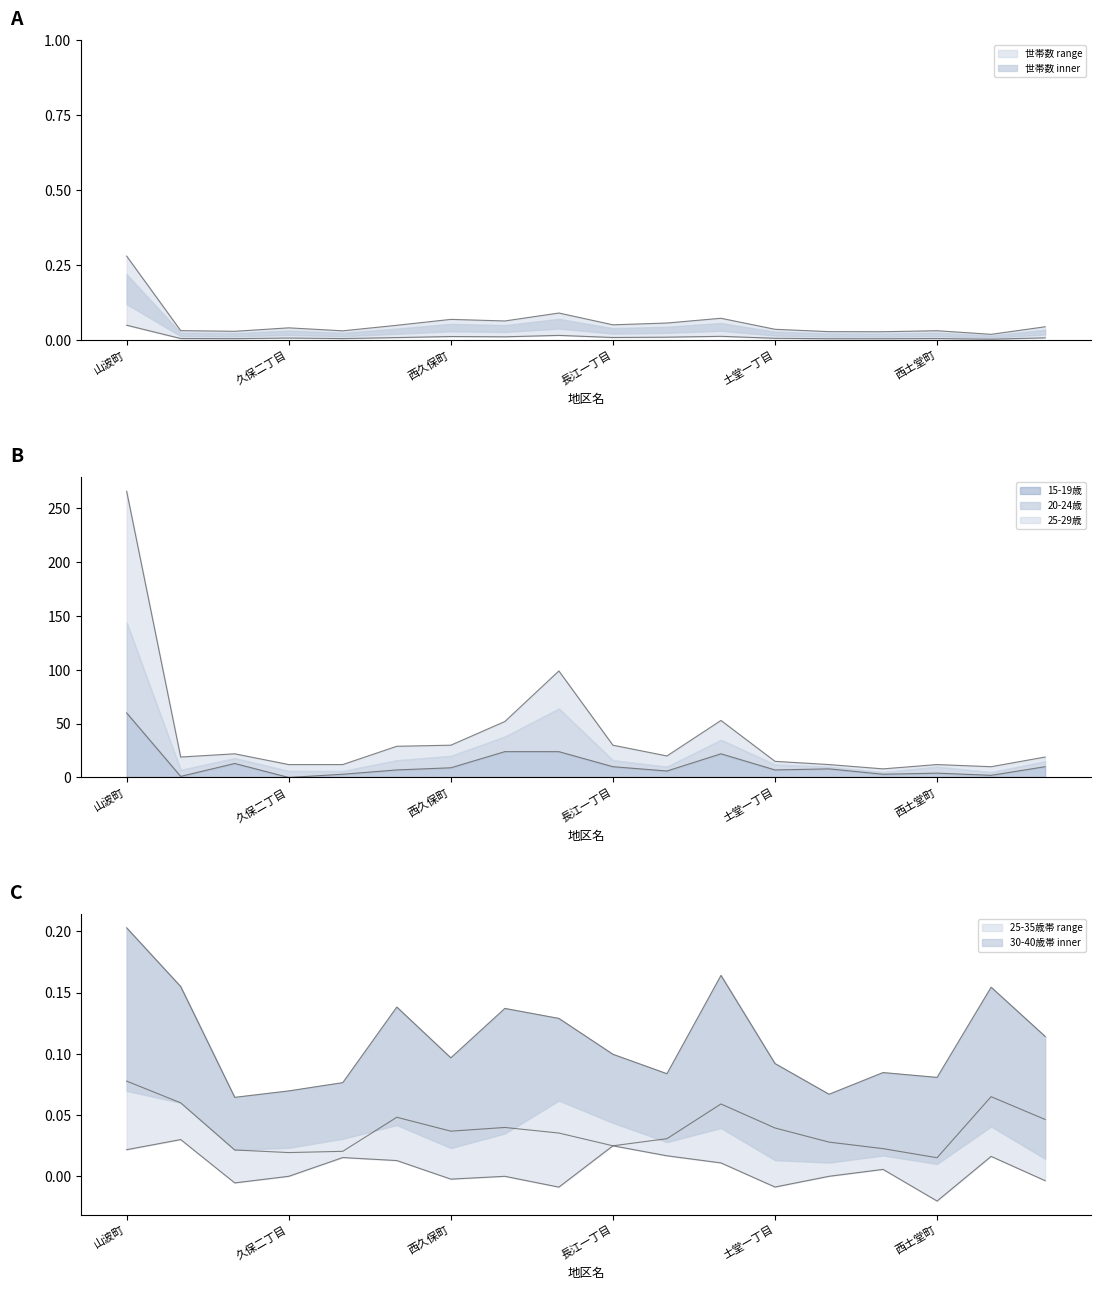

What is the maximum value for 15-19歳?

60